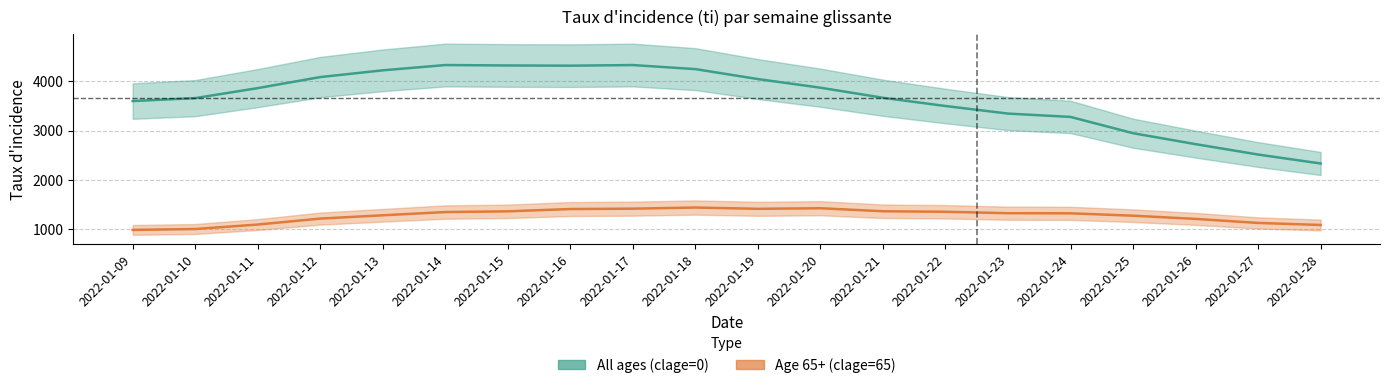

Where is the first local minimum for All ages (clage=0)?

2022-01-16